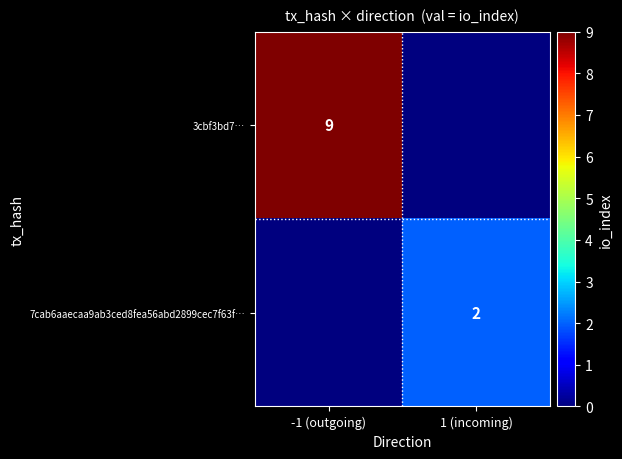

True or false: 3cbf3bd7… has a value of 6 at -1 (outgoing).

False